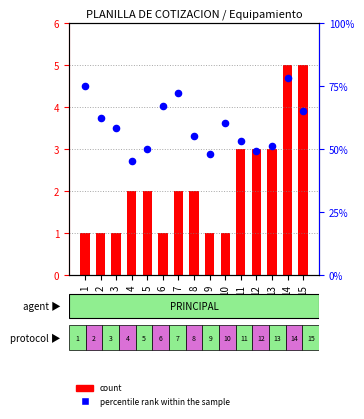

What is the total value across all series at 13?

54